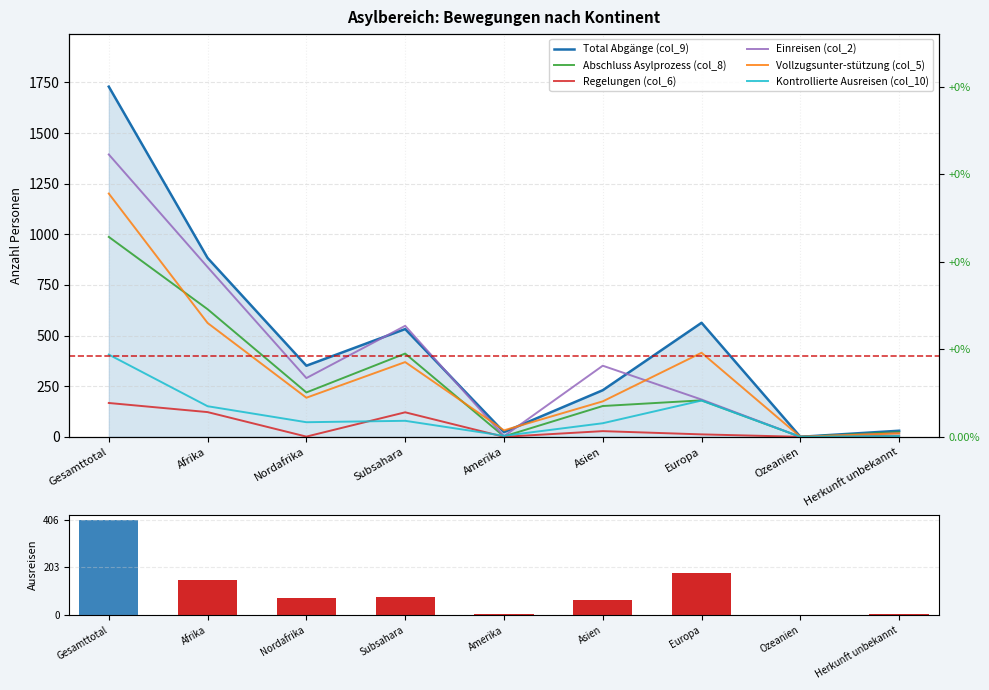

At Gesamttotal, list the series in order from largest to smallest.

Total Abgänge (col_9), Einreisen (col_2), Vollzugsunter-stützung (col_5), Abschluss Asylprozess (col_8), Kontrollierte Ausreisen (col_10), Regelungen (col_6)